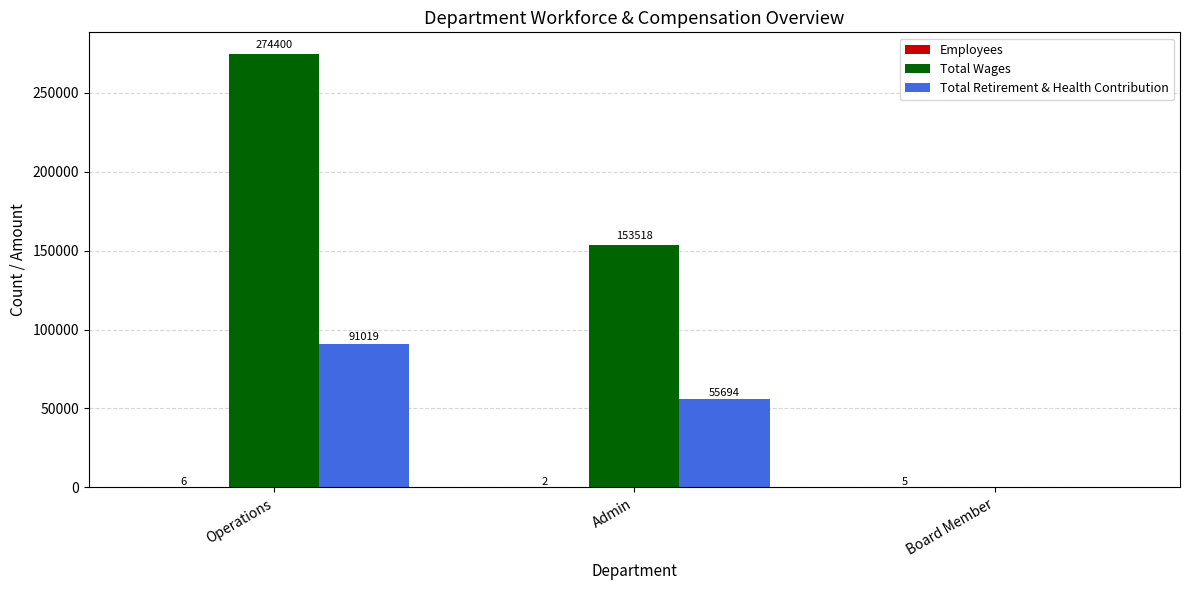

Which series changed the most between Admin and Board Member?

Total Wages